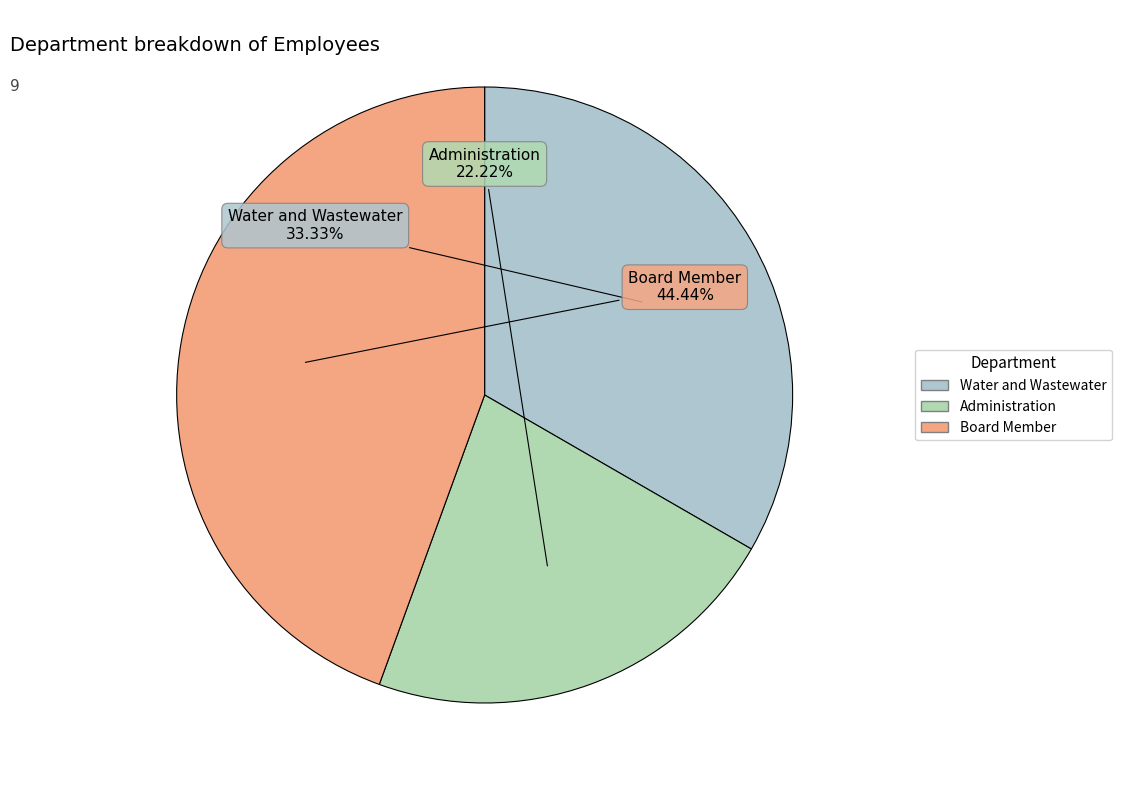

How many segments does this pie chart have?

3